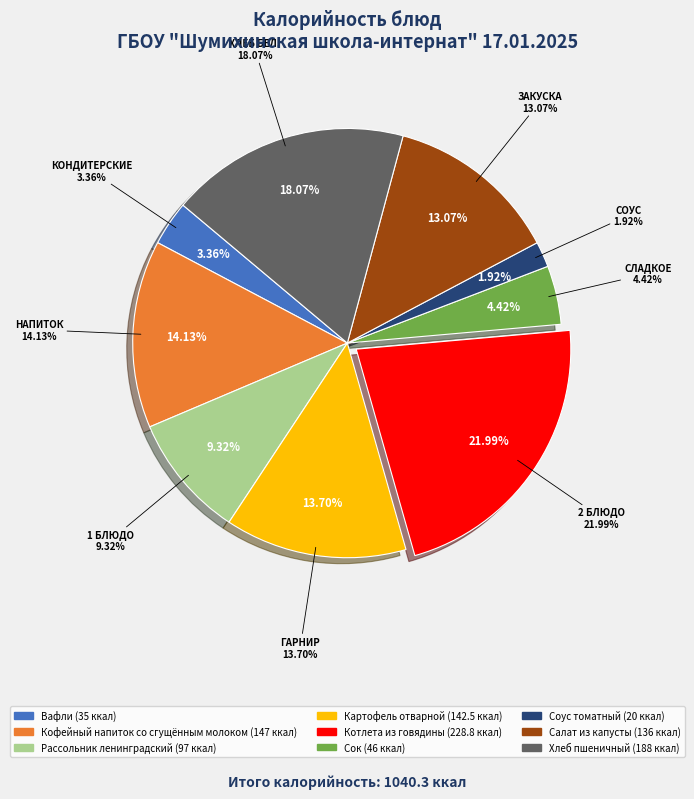

To the nearest percent, what percentage of the pie is Соус томатный?

2%